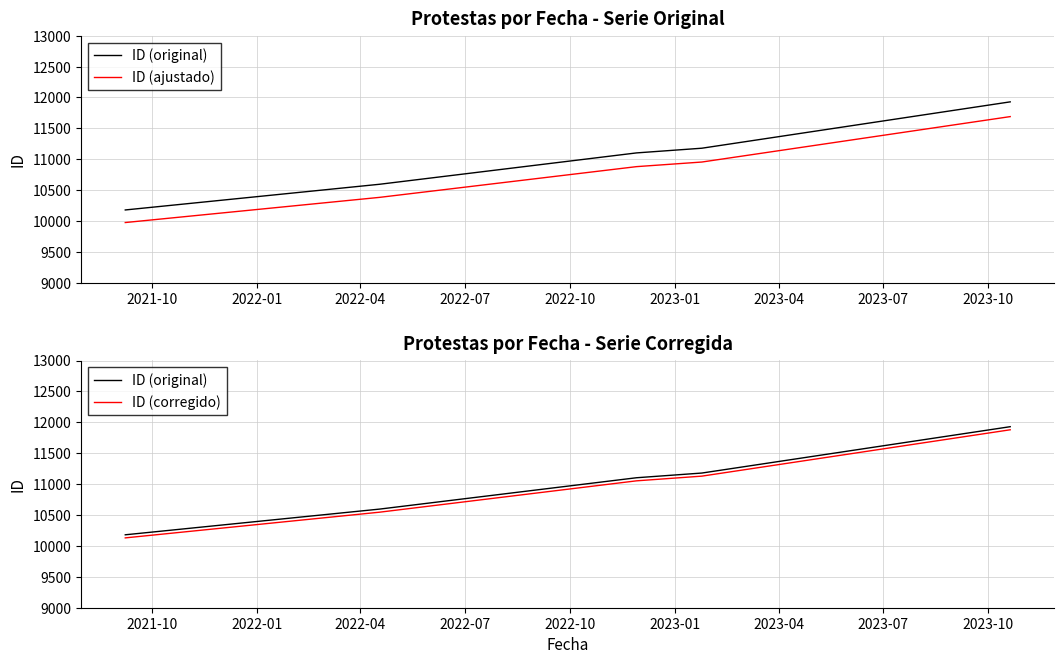

Is the value of ID (ajustado) at 2022-01 greater than the value of ID (corregido) at 2022-04?

No